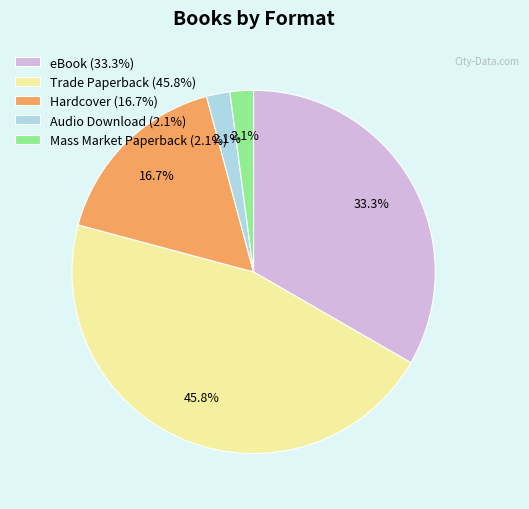

To the nearest percent, what is the difference between the largest and smallest slice percentages?

44%